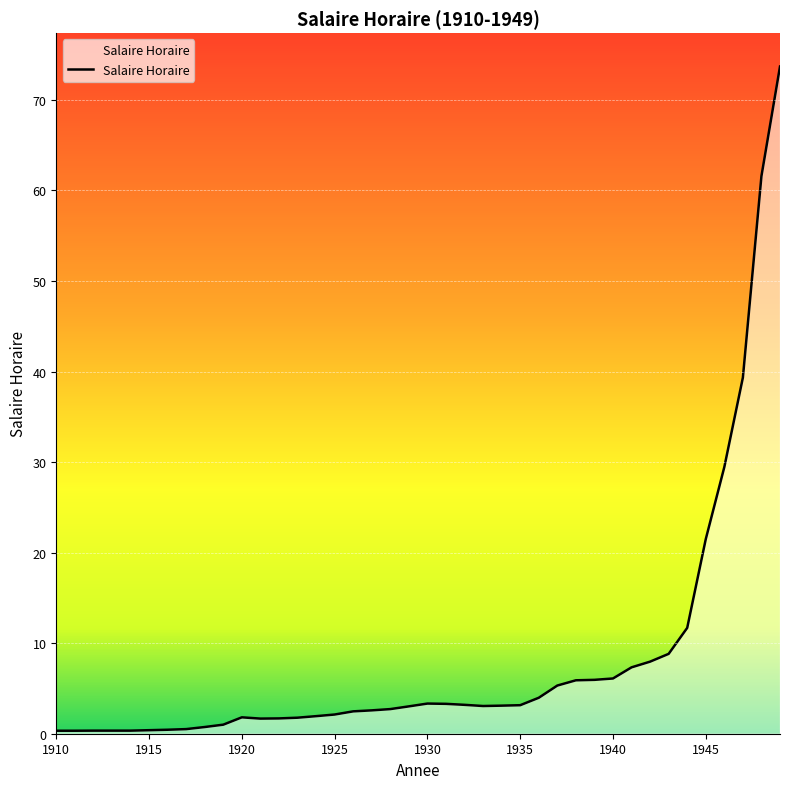

Does the chart have visible grid lines?

Yes